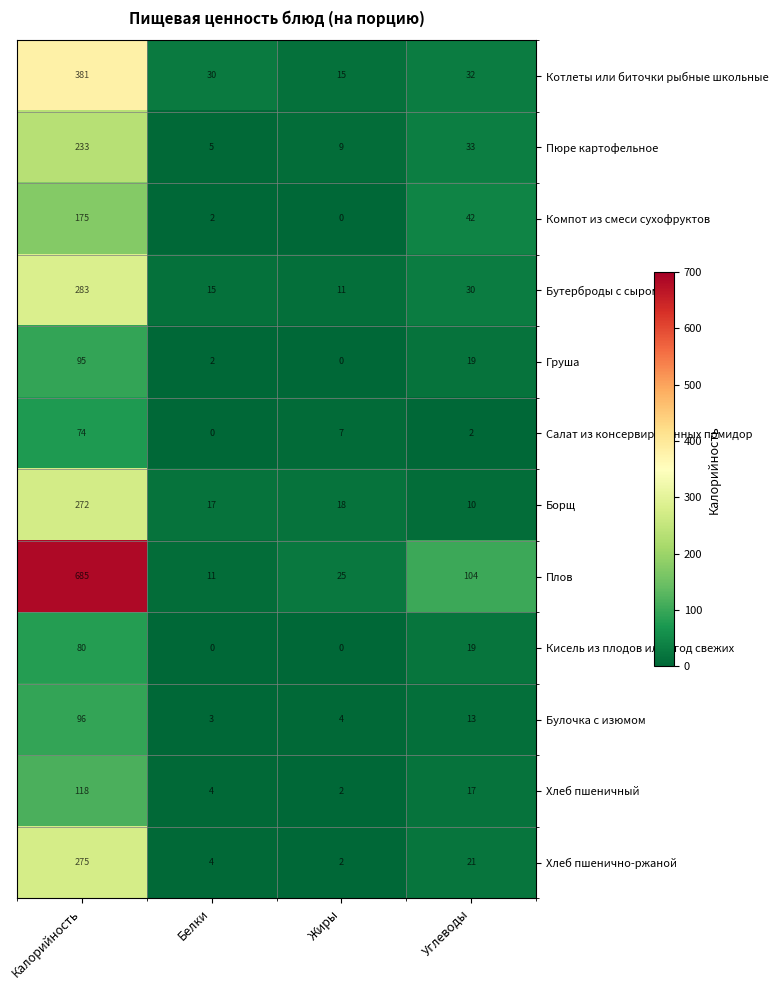

At how many categories does at least one series exceed 71?

2